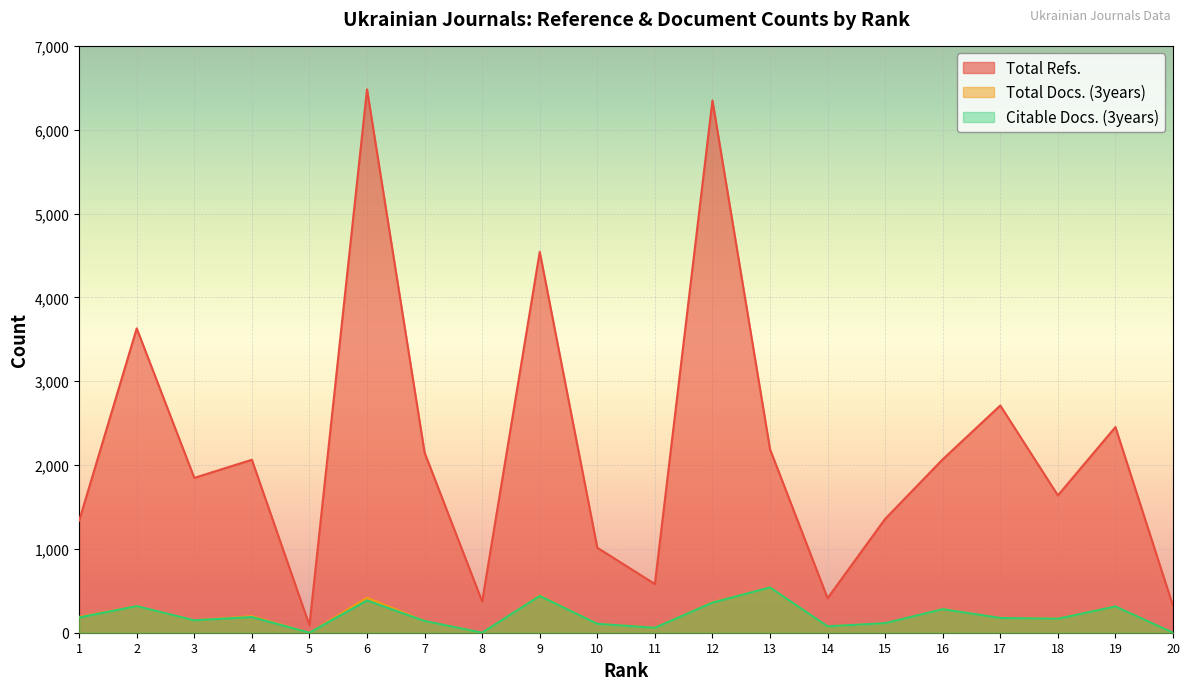

Where is Citable Docs. (3years) nearest to the value 270?

16